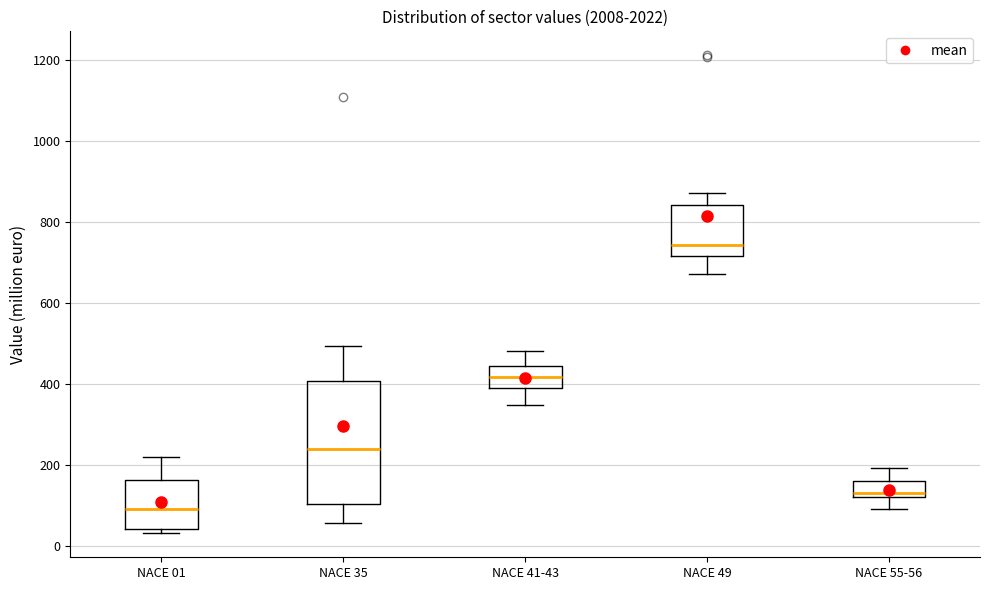

Which box's median line is the highest?

NACE 49